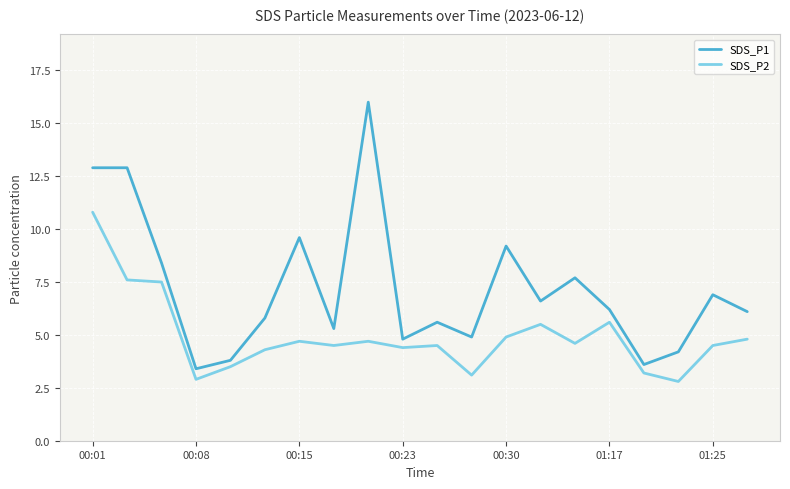

What is the difference between the maximum and minimum values in the SDS_P1 series?

12.6